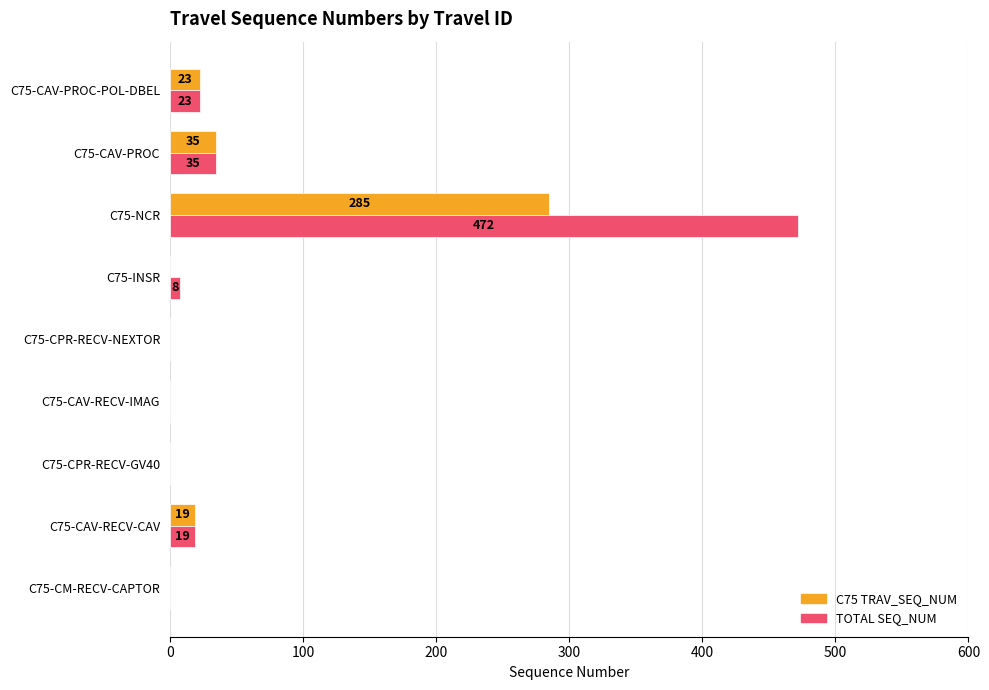

Which series has the largest total across all categories?

TOTAL SEQ_NUM